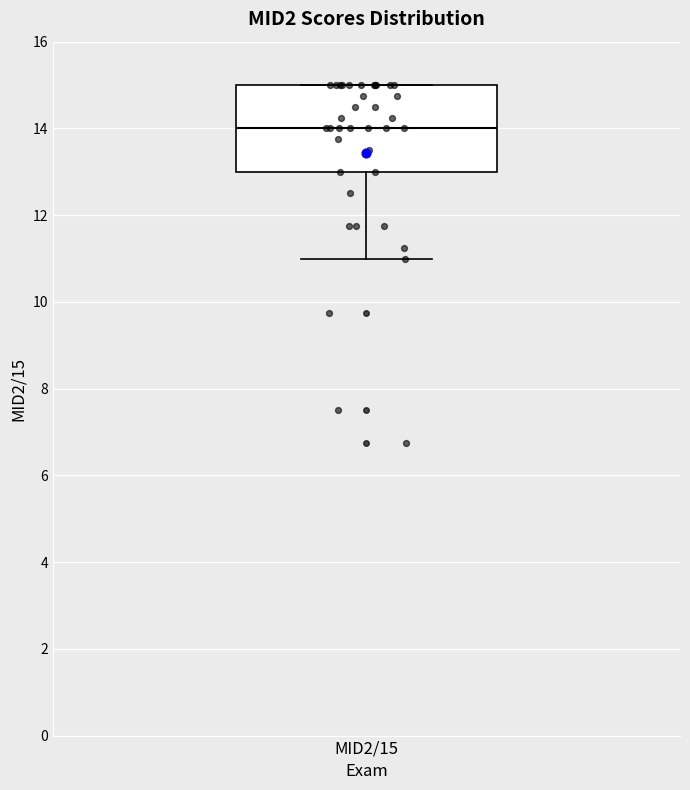

Transcribe this box plot: give where the median line is, the range the box spans, and where the two whiskers end, as read against the y-axis. The values are not printed on the chart, so give them approximately, as read against the axis.

median 14, box 13 to 15, whiskers 11 to 15